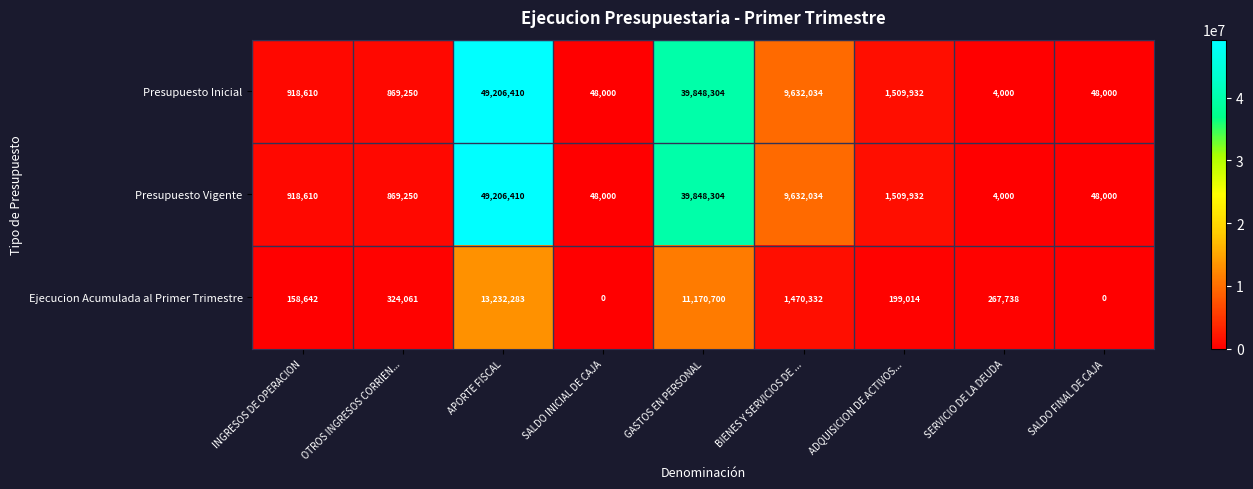

What is the greatest value displayed?

49206410